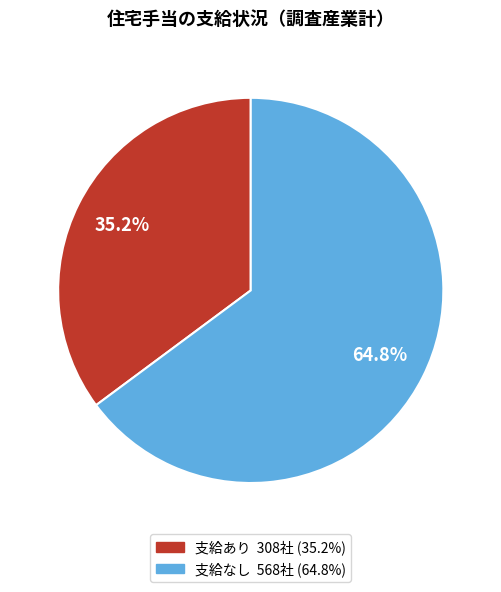

To the nearest percent, what percentage of the pie is 支給なし?

65%